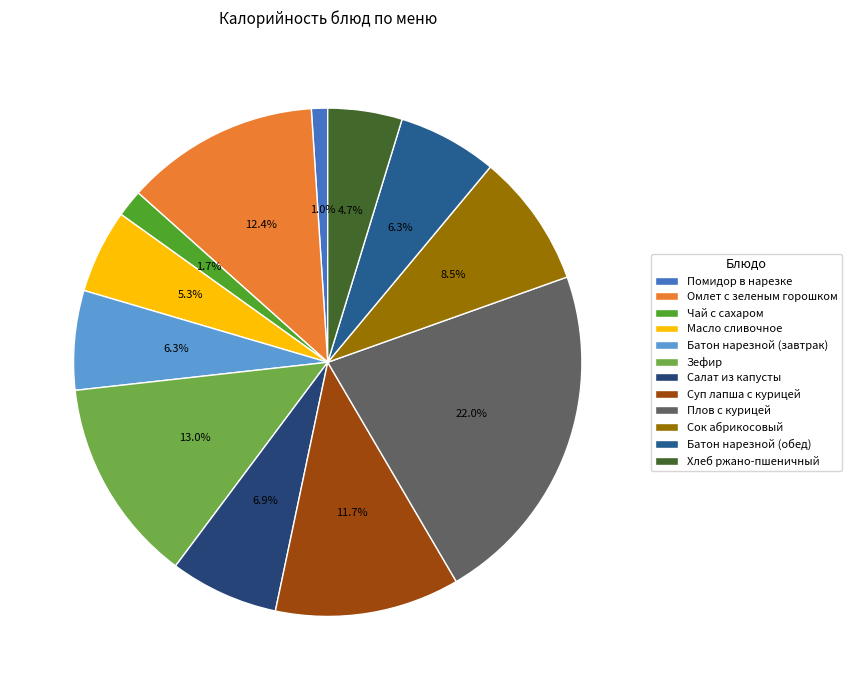

Which slice is the largest?

Плов с курицей